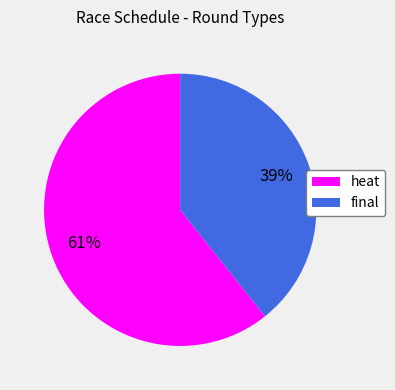

To the nearest percent, what is the average slice percentage?

50%